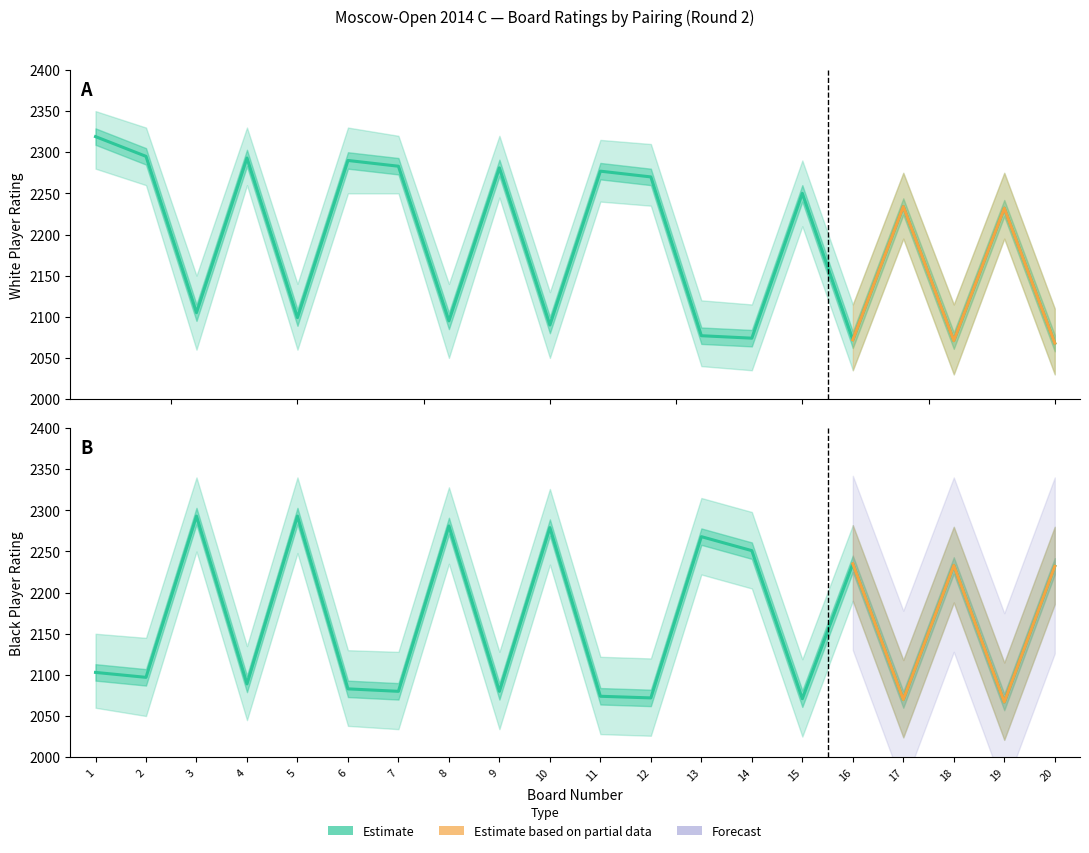

Reading right to left, transcribe all the data shown in this chart.

White Rating: 2068	2232	2071	2234	2072	2250	2074	2077	2270	2277	2090	2281	2095	2283	2290	2099	2293	2105	2295	2319
Black Rating: 2232	2067	2233	2070	2235	2071	2251	2268	2072	2074	2279	2080	2281	2080	2083	2293	2089	2293	2097	2103